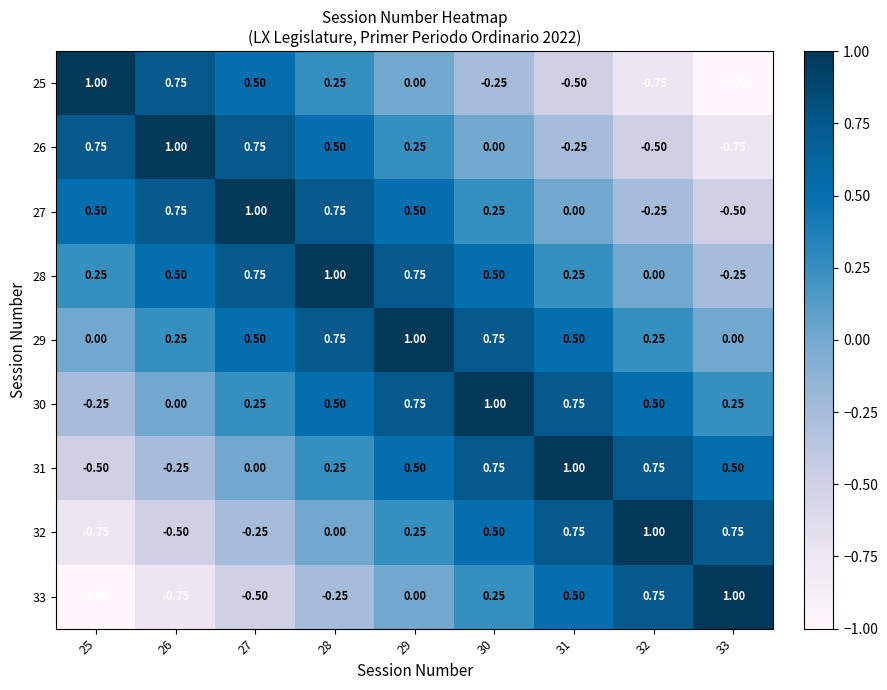

Is the value of 27 at 27 greater than the value of 31 at 28?

Yes